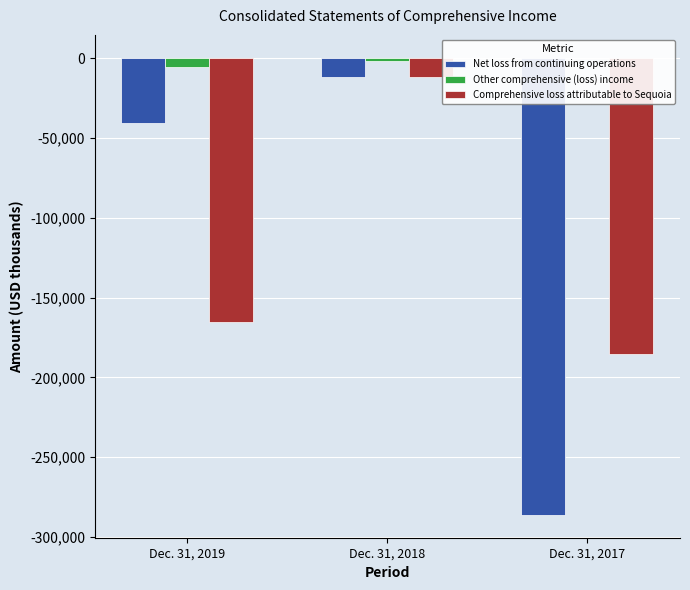

Rank the categories by Comprehensive loss attributable to Sequoia value from lowest to highest.

Dec. 31, 2017, Dec. 31, 2019, Dec. 31, 2018